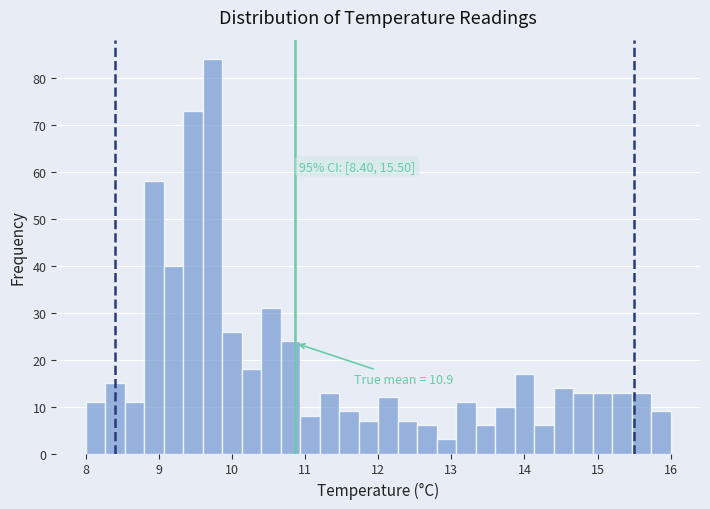

Read against the x-axis, roughly where is the centre of the tallest bar?

9.7